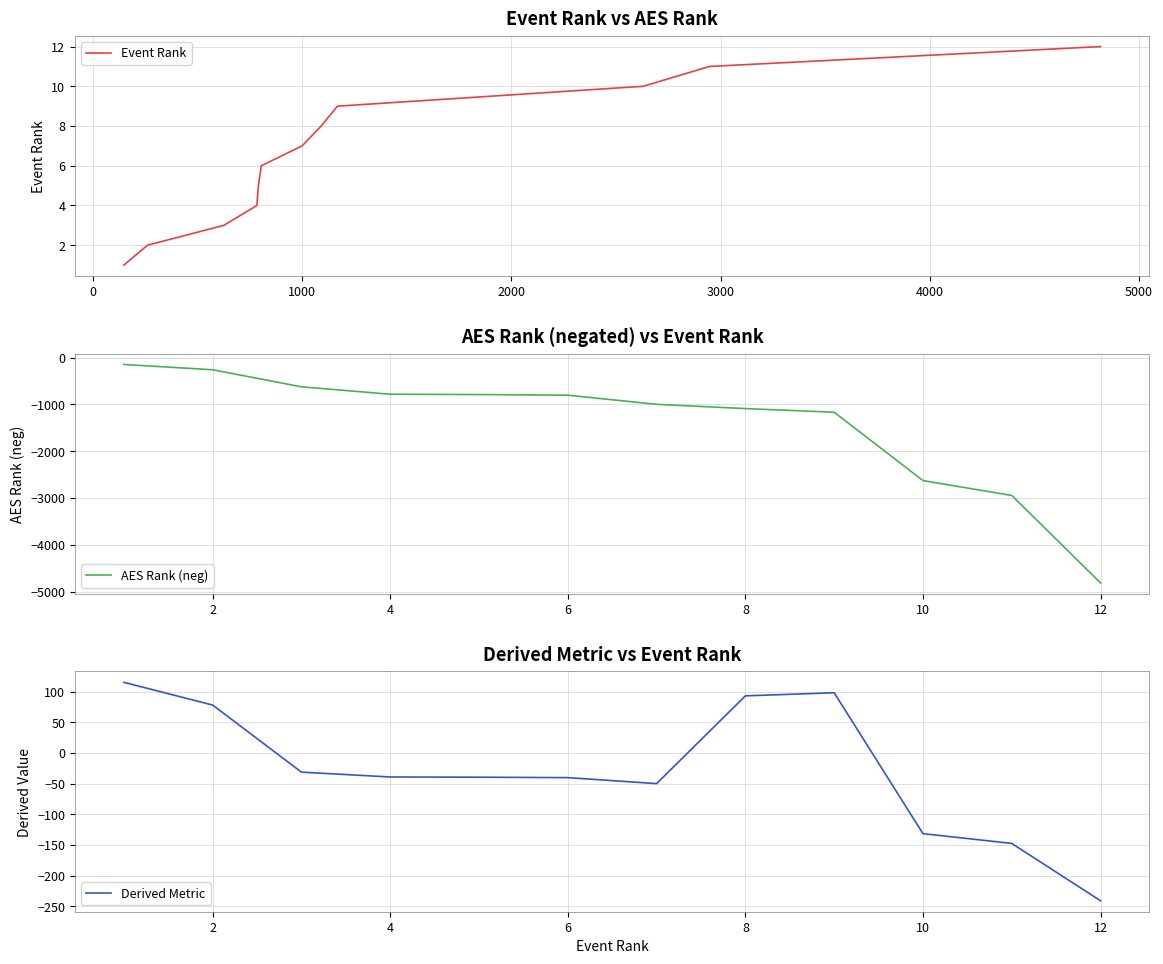

What is the lowest value of the AES Rank (neg) series?

-4816